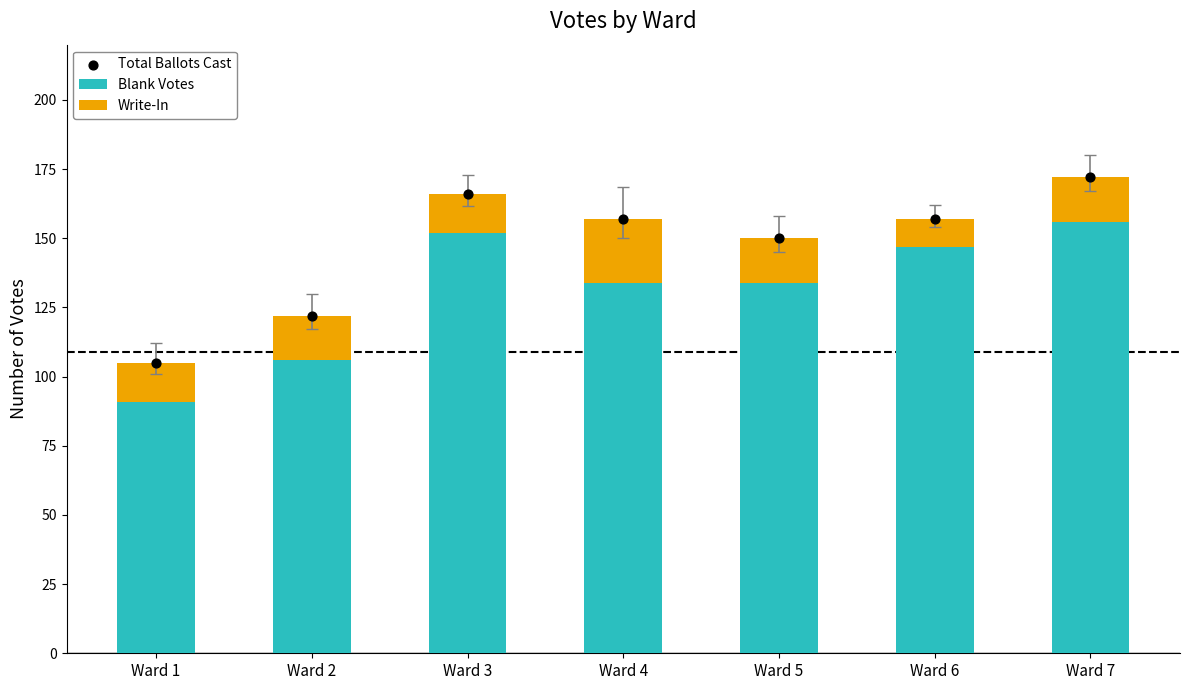

Which series has the largest Y range (max minus min)?

Total Ballots Cast